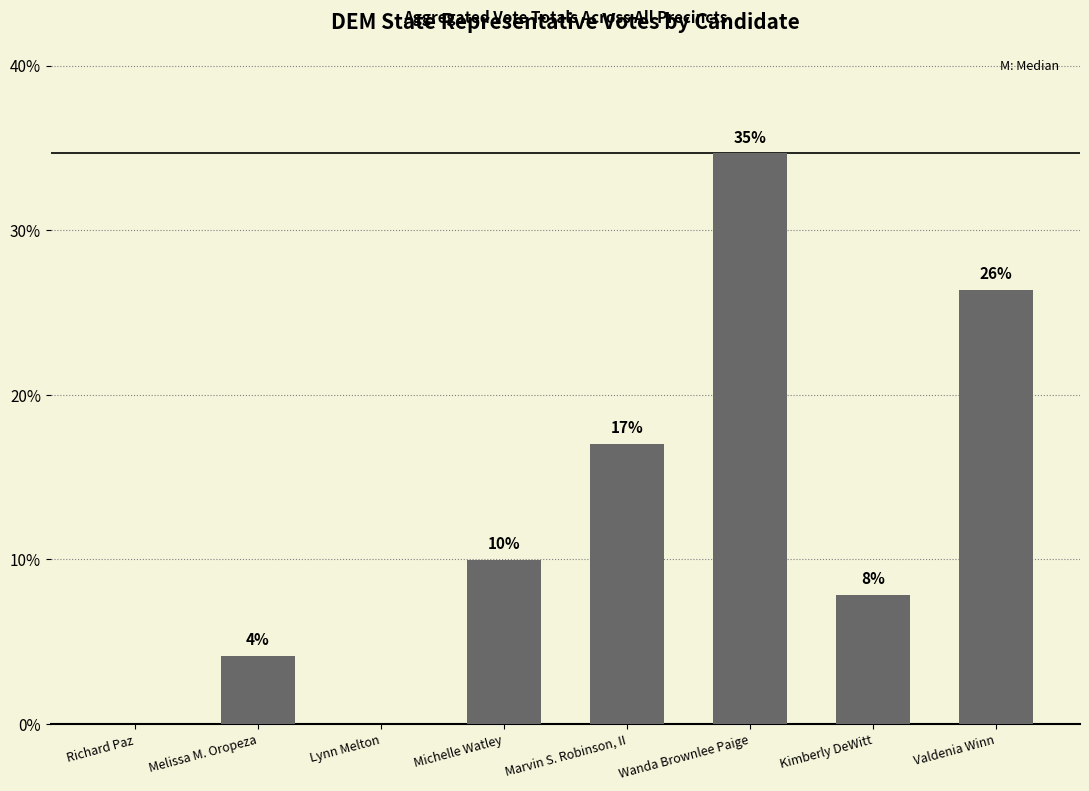

Are the bars horizontal?

No